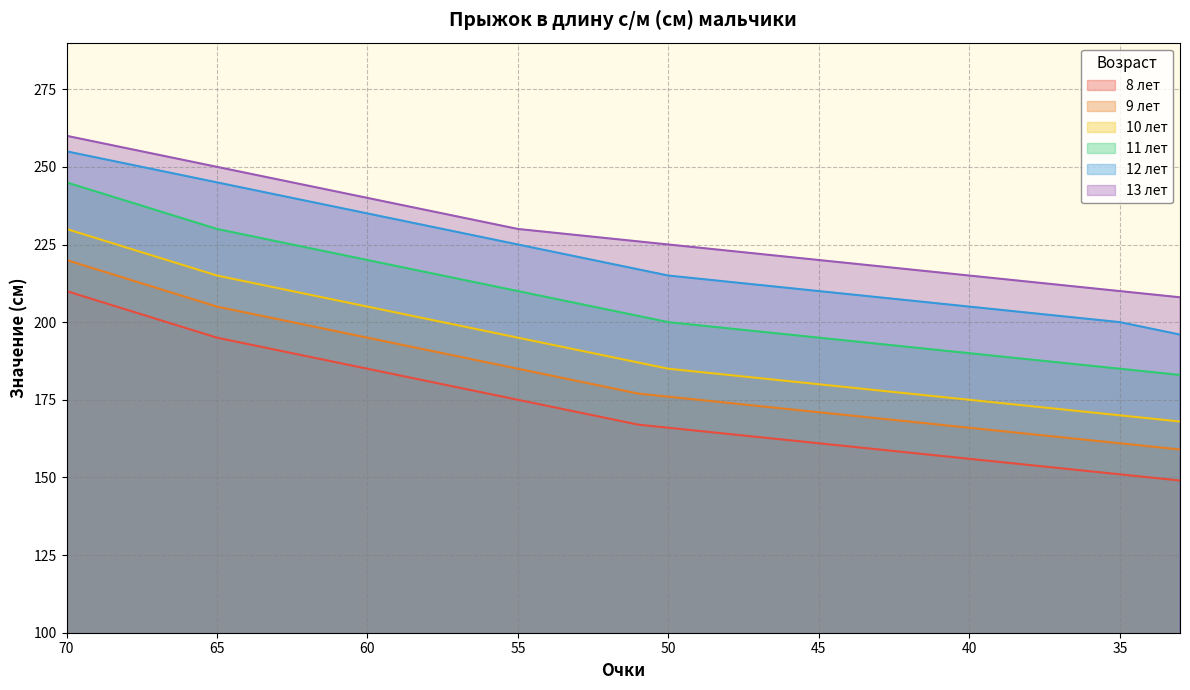

The 8 лет series shows 158 at 42. True or false?

True